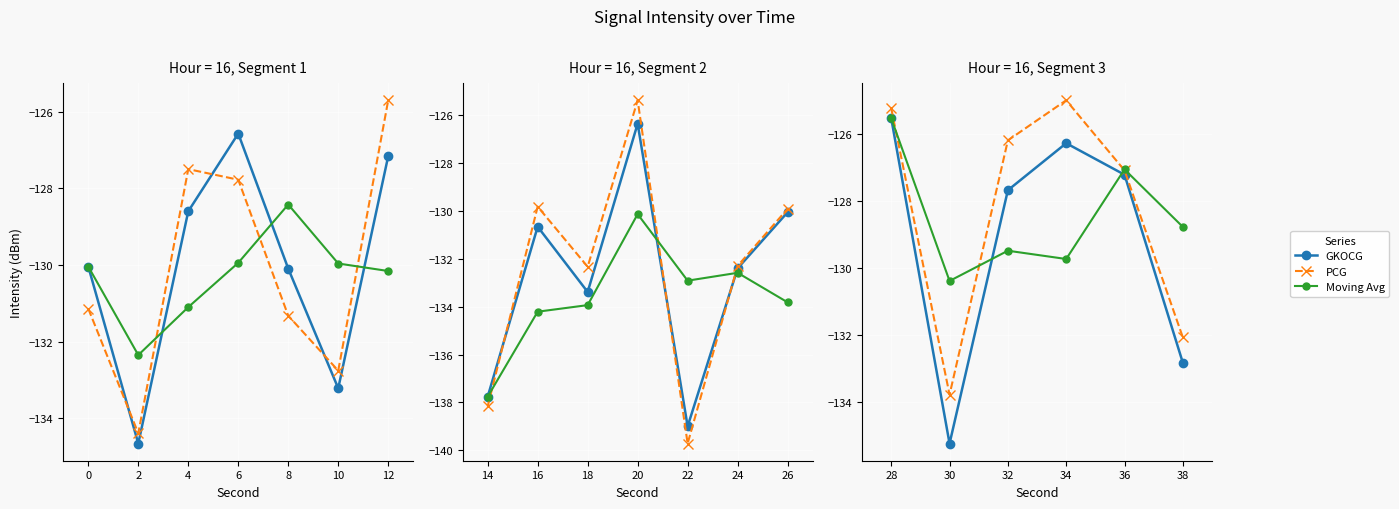

What are all the series names shown in the legend?

GKOCG, PCG, Moving Avg